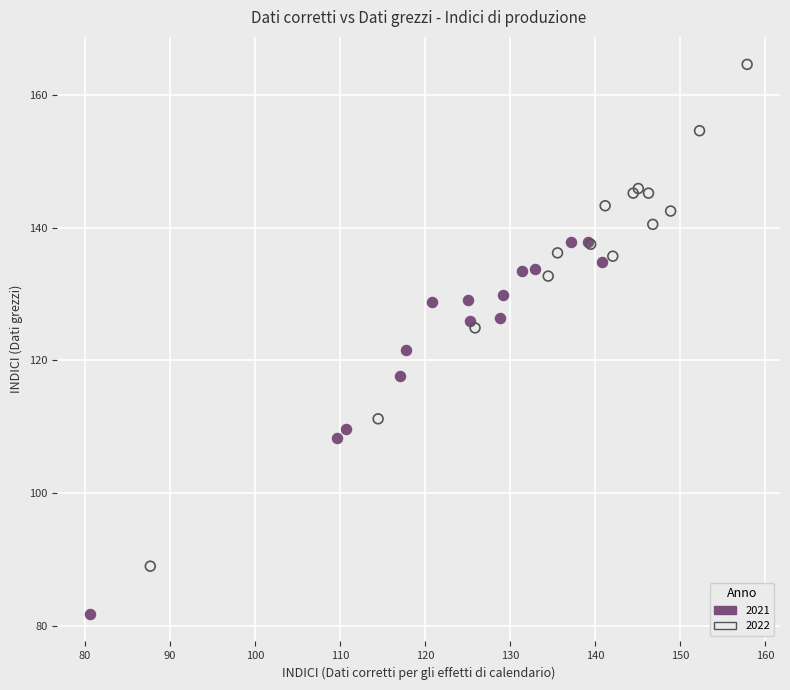

What are all the series names shown in the legend?

2021, 2022